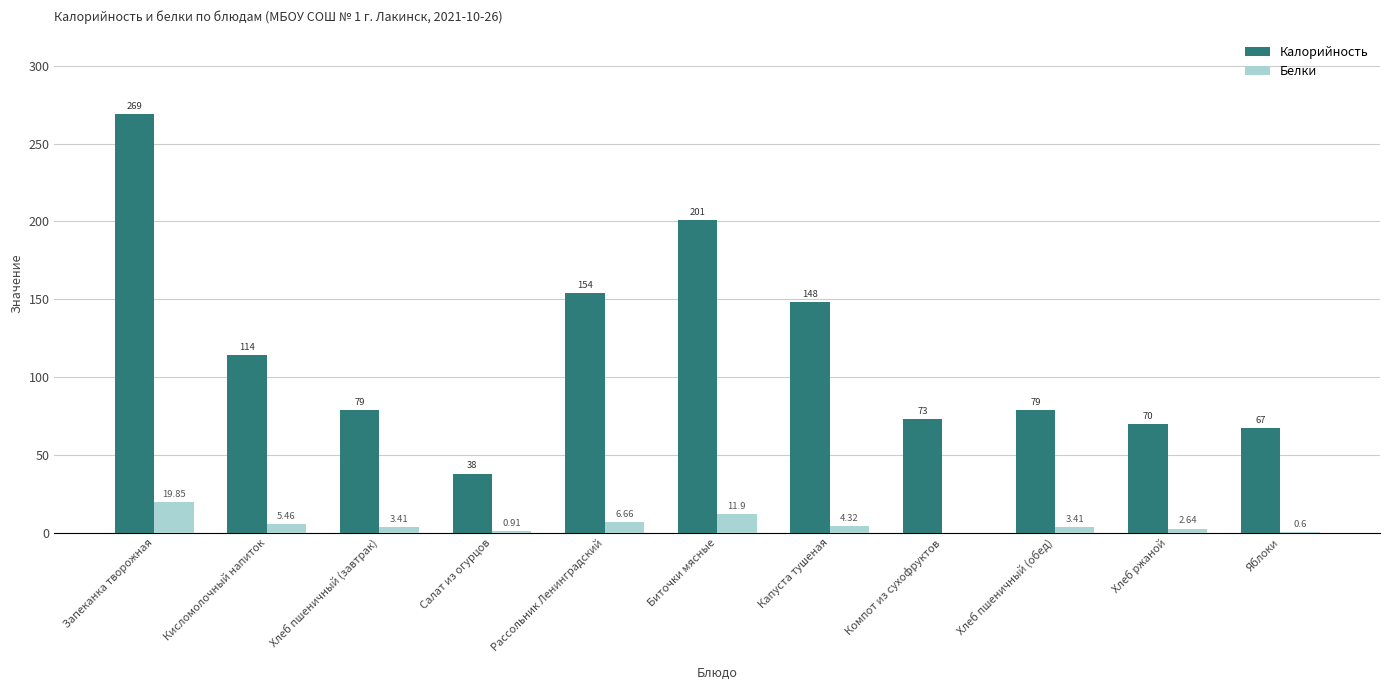

Is it true that Калорийность equals 114.0 at Кисломолочный напиток?

True